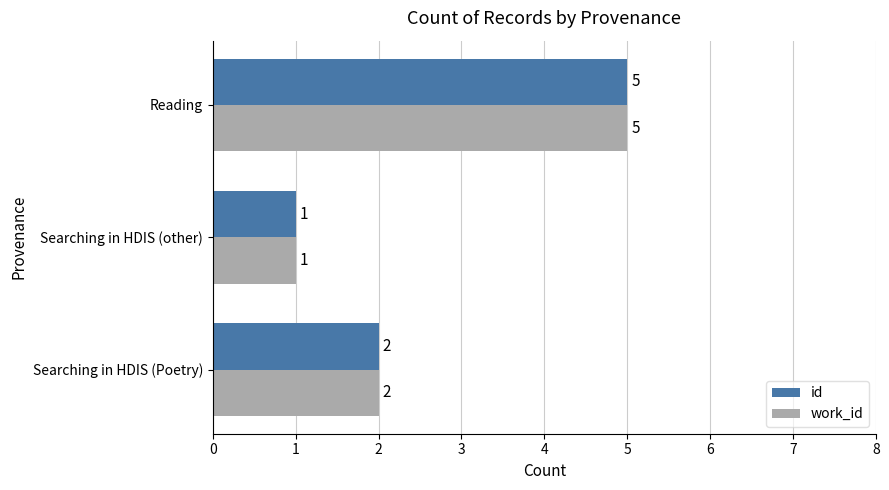

What is the maximum value for work_id?

5